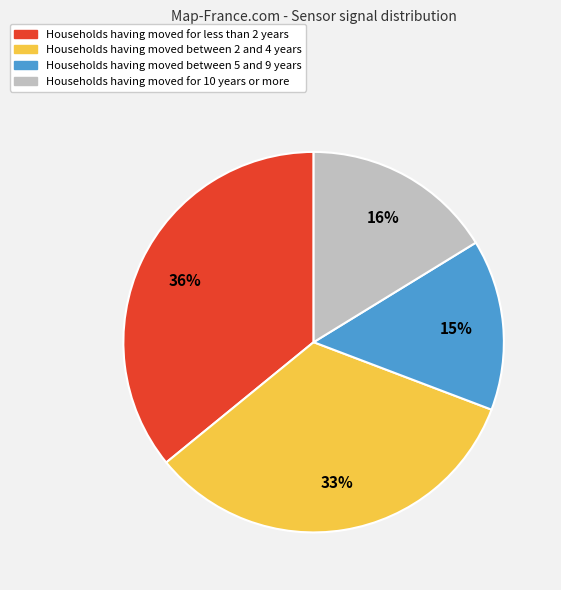

Which slice is the smallest?

Households having moved between 5 and 9 years